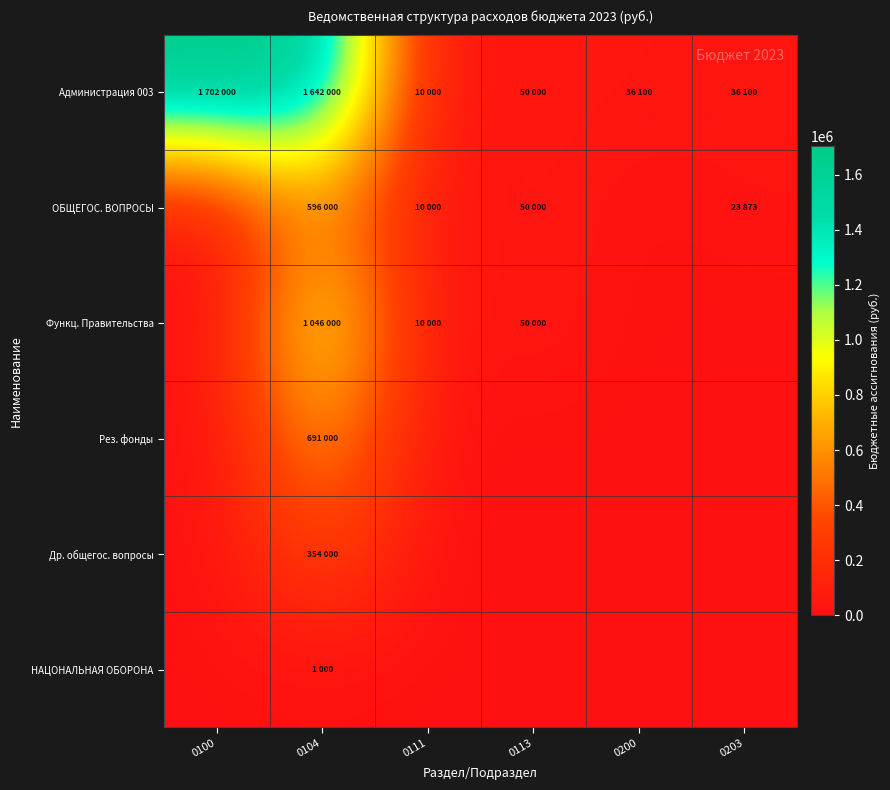

Reading left to right, extract all data points from this chart.

Администрация 003: 0100=1702000	0104=1642000	0111=10000	0113=50000	0200=36100	0203=36100
ОБЩЕГОС. ВОПРОСЫ: 0100=0	0104=596000	0111=10000	0113=50000	0200=0	0203=23873
Функц. Правительства: 0100=0	0104=1046000	0111=10000	0113=50000	0200=0	0203=0
Рез. фонды: 0100=0	0104=691000	0111=0	0113=0	0200=0	0203=0
Др. общегос. вопросы: 0100=0	0104=354000	0111=0	0113=0	0200=0	0203=0
НАЦОНАЛЬНАЯ ОБОРОНА: 0100=0	0104=1000	0111=0	0113=0	0200=0	0203=0